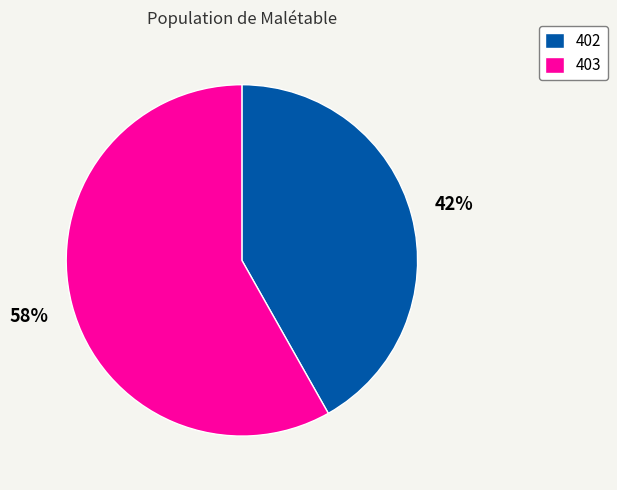

Do 403 and 402 together represent more than half of the pie?

Yes